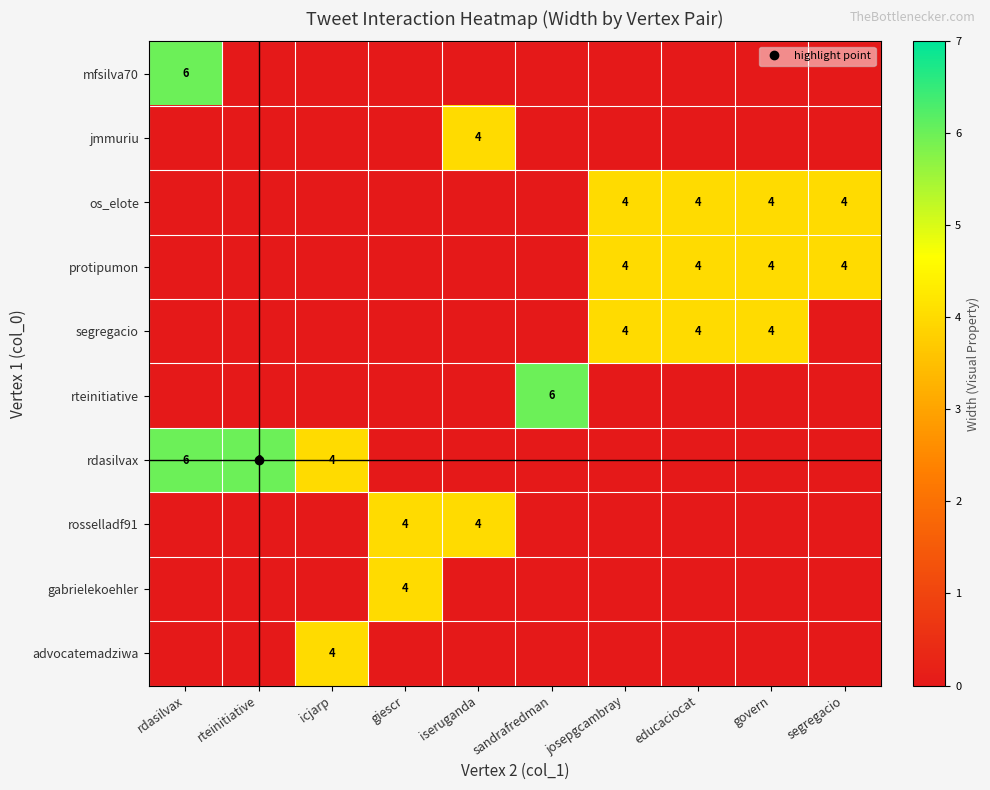

Which has a higher value, giescr or segregacio?

giescr